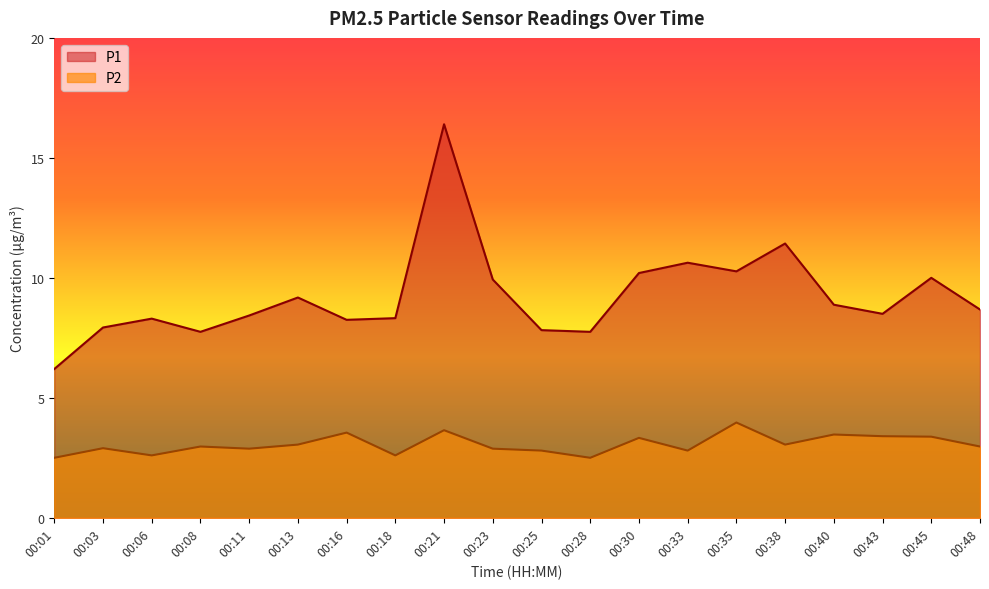

The P2 series shows 3.4 at 00:43. True or false?

True